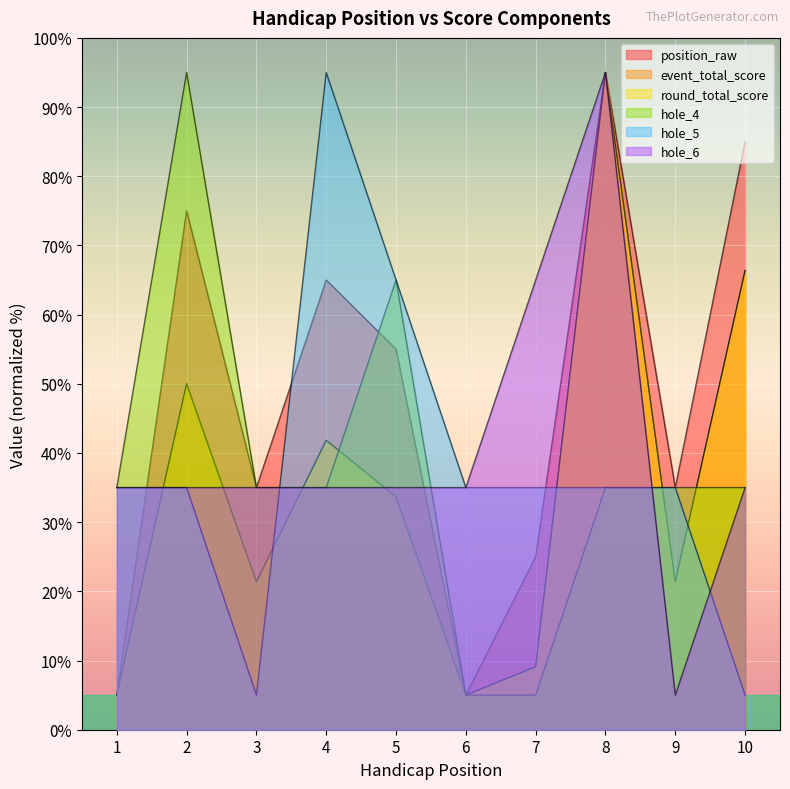

At 10, list the series in order from largest to smallest.

position_raw, event_total_score, round_total_score, hole_4, hole_6, hole_5